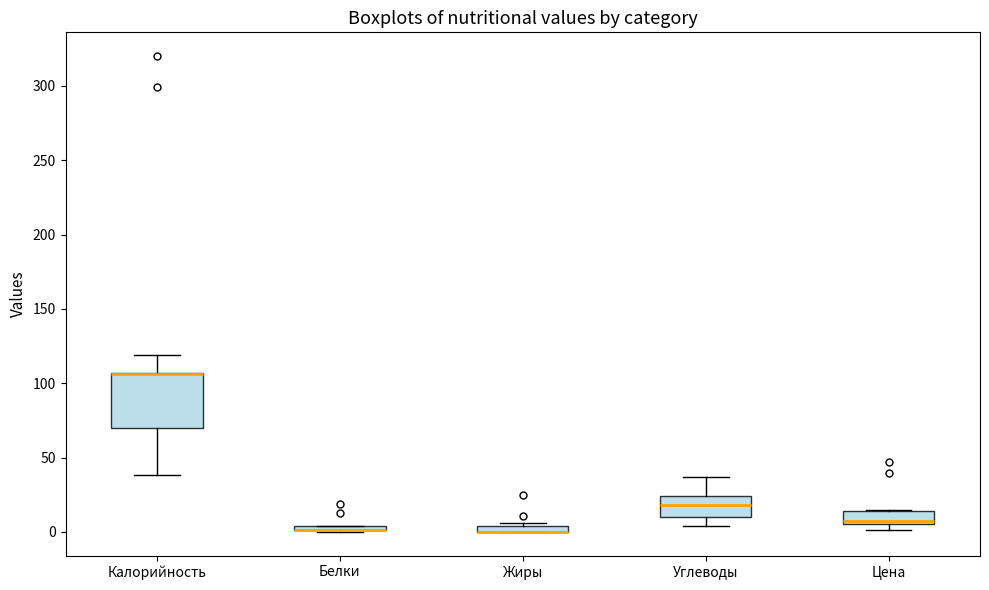

Comparing the boxes themselves (not the whiskers), which one is the tallest?

Калорийность